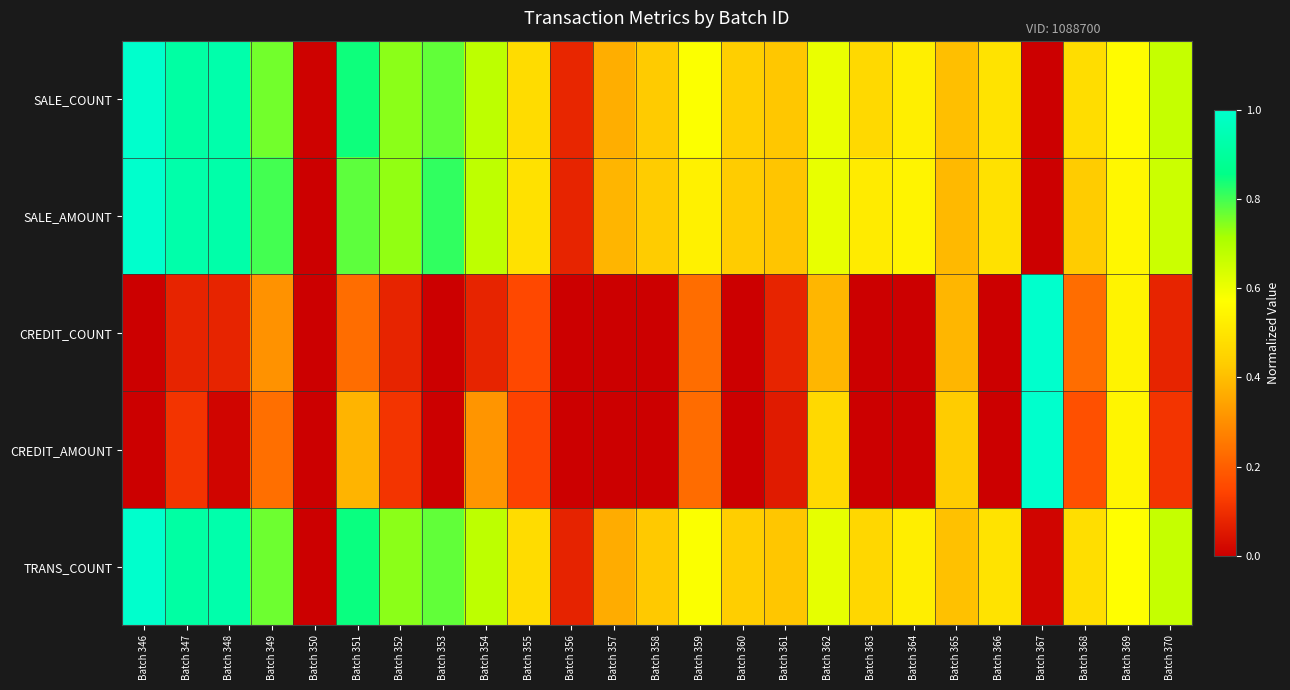

Reading left to right, list all the values displayed in this chart.

SALE_COUNT: Batch 346=1.0	Batch 347=0.9	Batch 348=0.9	Batch 349=0.8	Batch 350=0.0	Batch 351=0.8	Batch 352=0.7	Batch 353=0.8	Batch 354=0.7	Batch 355=0.5	Batch 356=0.1	Batch 357=0.4	Batch 358=0.4	Batch 359=0.6	Batch 360=0.4	Batch 361=0.4	Batch 362=0.6	Batch 363=0.5	Batch 364=0.5	Batch 365=0.4	Batch 366=0.5	Batch 367=0.0	Batch 368=0.5	Batch 369=0.6	Batch 370=0.7
SALE_AMOUNT: Batch 346=1.0	Batch 347=0.9	Batch 348=0.9	Batch 349=0.8	Batch 350=0.0	Batch 351=0.8	Batch 352=0.7	Batch 353=0.8	Batch 354=0.7	Batch 355=0.5	Batch 356=0.1	Batch 357=0.4	Batch 358=0.4	Batch 359=0.5	Batch 360=0.4	Batch 361=0.4	Batch 362=0.6	Batch 363=0.5	Batch 364=0.5	Batch 365=0.4	Batch 366=0.5	Batch 367=0.0	Batch 368=0.4	Batch 369=0.5	Batch 370=0.7
CREDIT_COUNT: Batch 346=0.0	Batch 347=0.1	Batch 348=0.1	Batch 349=0.3	Batch 350=0.0	Batch 351=0.2	Batch 352=0.1	Batch 353=0.0	Batch 354=0.1	Batch 355=0.2	Batch 356=0.0	Batch 357=0.0	Batch 358=0.0	Batch 359=0.2	Batch 360=0.0	Batch 361=0.1	Batch 362=0.4	Batch 363=0.0	Batch 364=0.0	Batch 365=0.4	Batch 366=0.0	Batch 367=1.0	Batch 368=0.2	Batch 369=0.5	Batch 370=0.1
CREDIT_AMOUNT: Batch 346=0.0	Batch 347=0.1	Batch 348=0.0	Batch 349=0.2	Batch 350=0.0	Batch 351=0.4	Batch 352=0.1	Batch 353=0.0	Batch 354=0.3	Batch 355=0.1	Batch 356=0.0	Batch 357=0.0	Batch 358=0.0	Batch 359=0.2	Batch 360=0.0	Batch 361=0.1	Batch 362=0.5	Batch 363=0.0	Batch 364=0.0	Batch 365=0.4	Batch 366=0.0	Batch 367=1.0	Batch 368=0.2	Batch 369=0.5	Batch 370=0.1
TRANS_COUNT: Batch 346=1.0	Batch 347=0.9	Batch 348=0.9	Batch 349=0.8	Batch 350=0.0	Batch 351=0.8	Batch 352=0.7	Batch 353=0.8	Batch 354=0.7	Batch 355=0.5	Batch 356=0.1	Batch 357=0.4	Batch 358=0.4	Batch 359=0.6	Batch 360=0.4	Batch 361=0.4	Batch 362=0.6	Batch 363=0.5	Batch 364=0.5	Batch 365=0.4	Batch 366=0.5	Batch 367=0.0	Batch 368=0.5	Batch 369=0.6	Batch 370=0.7